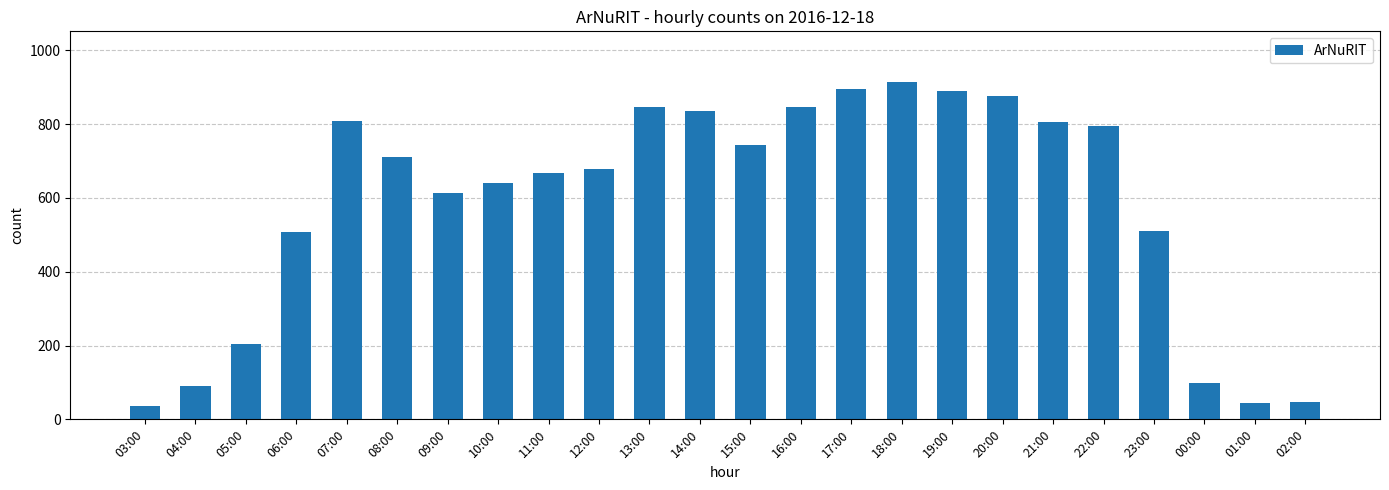

What is the greatest value displayed?

914